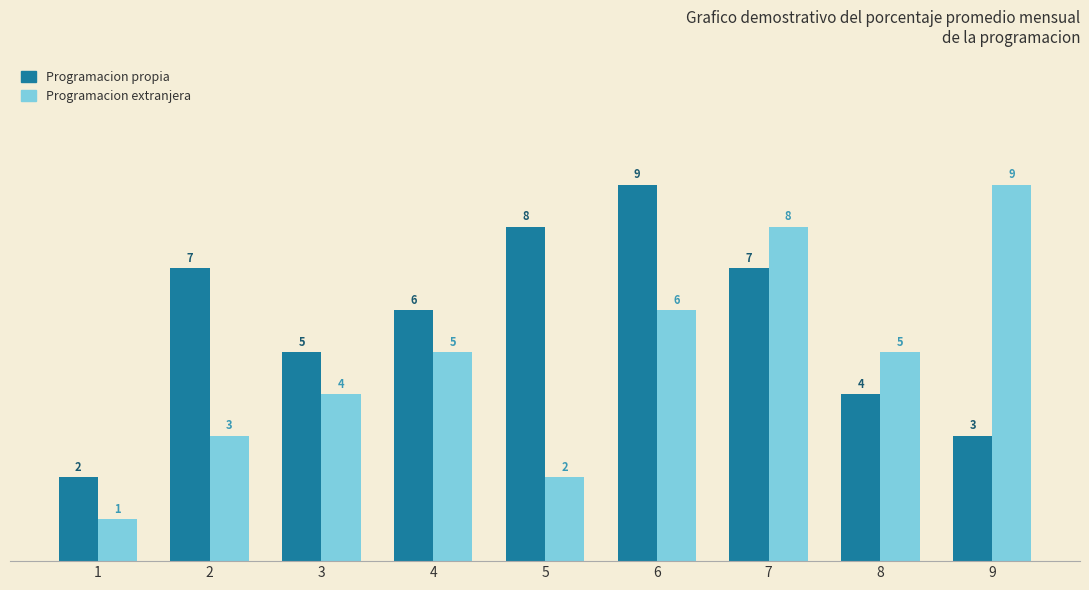

How many Programacion extranjera values are between 3 and 6?

5